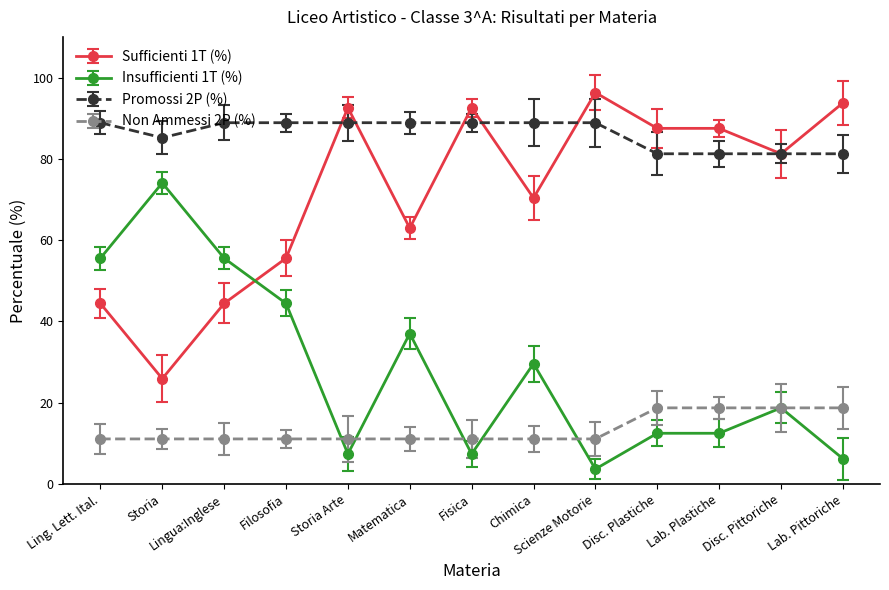

What is the spread (max minus min) of values at Storia?

74.1